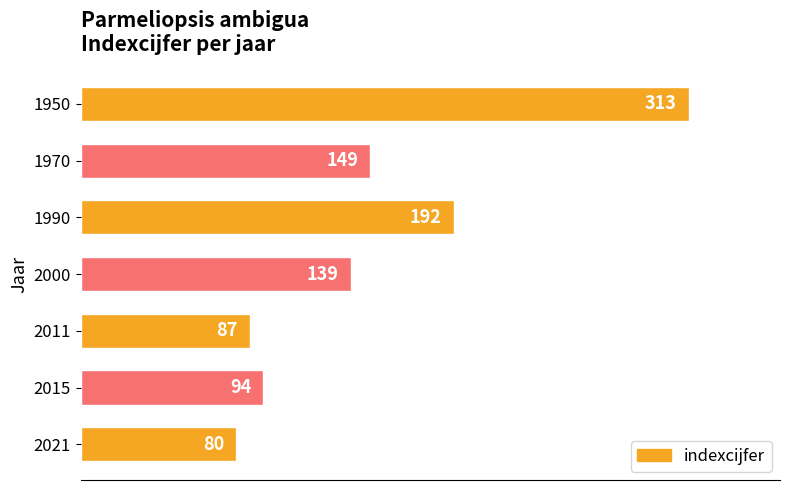

What is the difference between the values at 2011 and 1970?

62